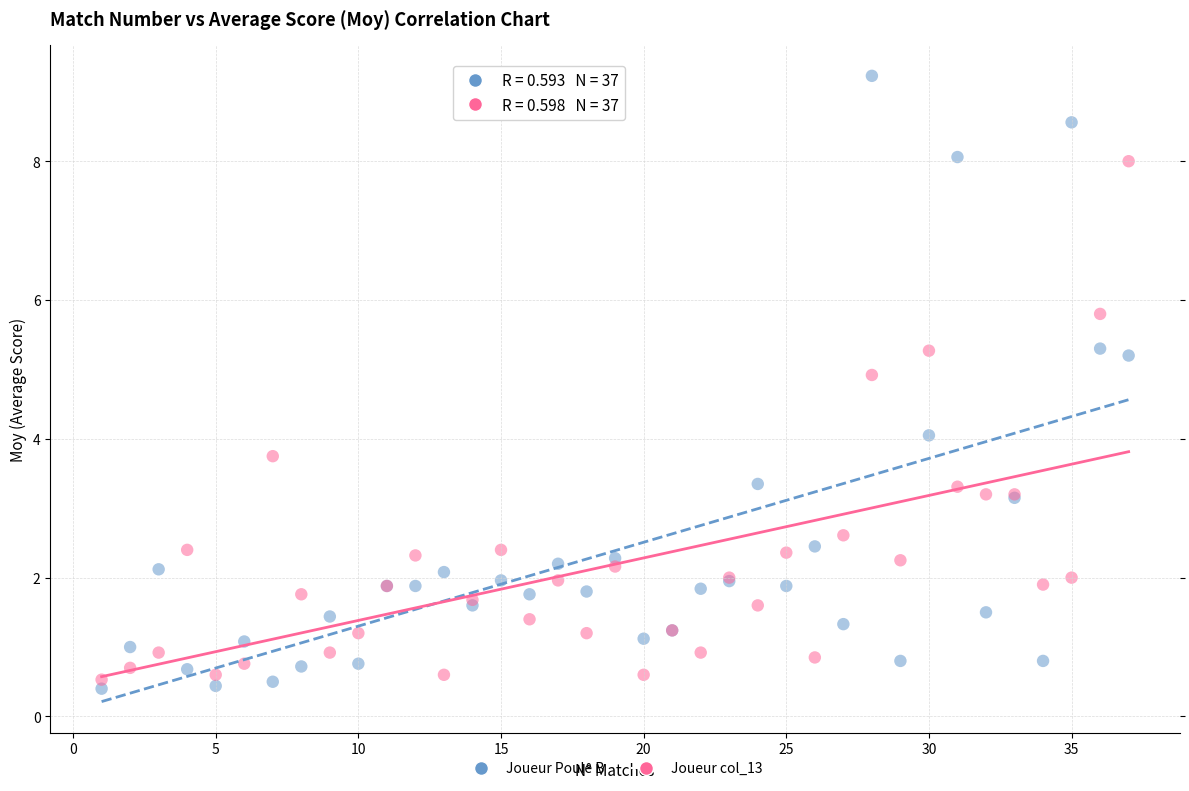

Which series has the widest spread of Y values?

Joueur Poule B